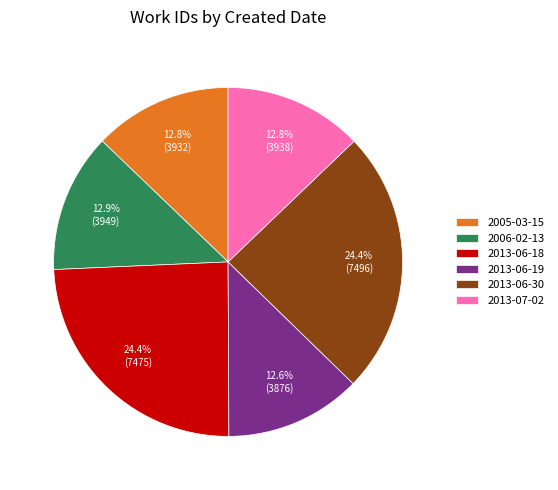

What percentage is the 2013-07-02 slice, to the nearest percent?

13%